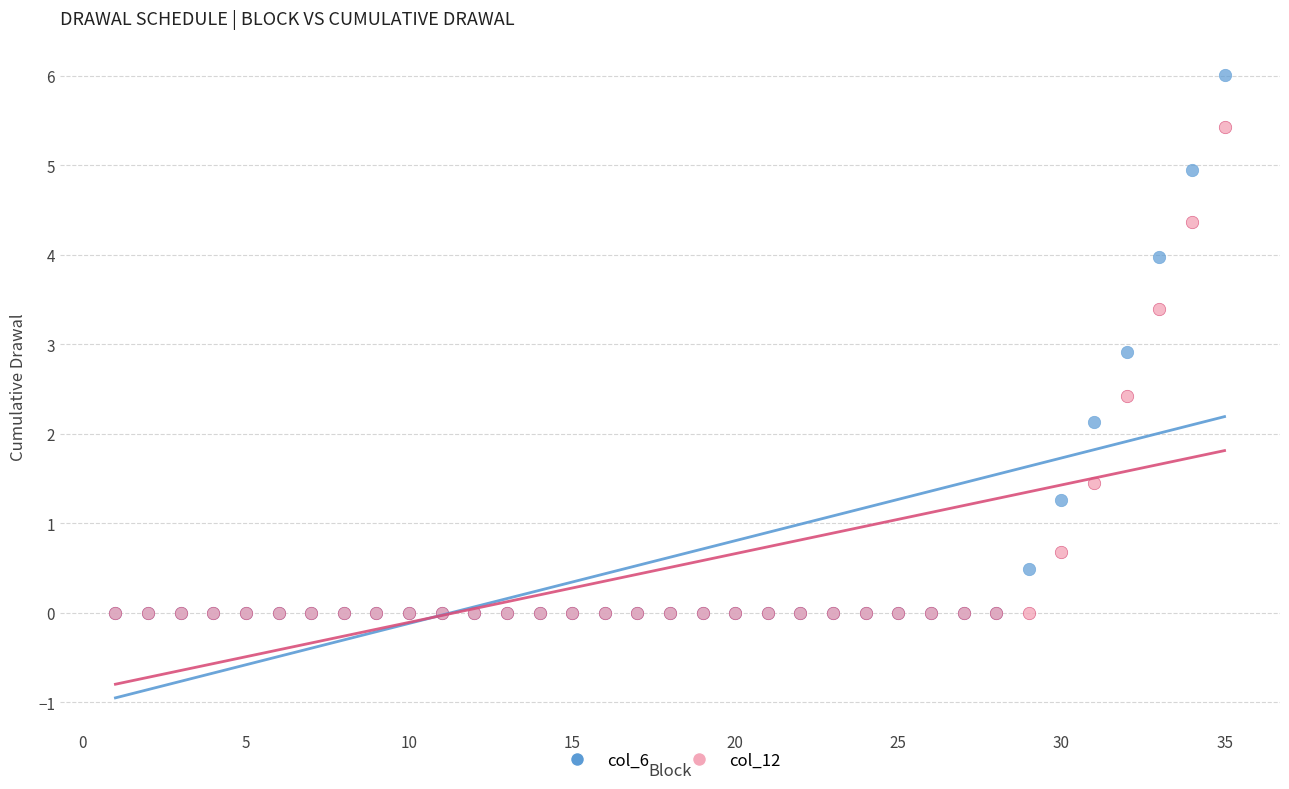

Across all series, what Y value is closest to 3?

2.9